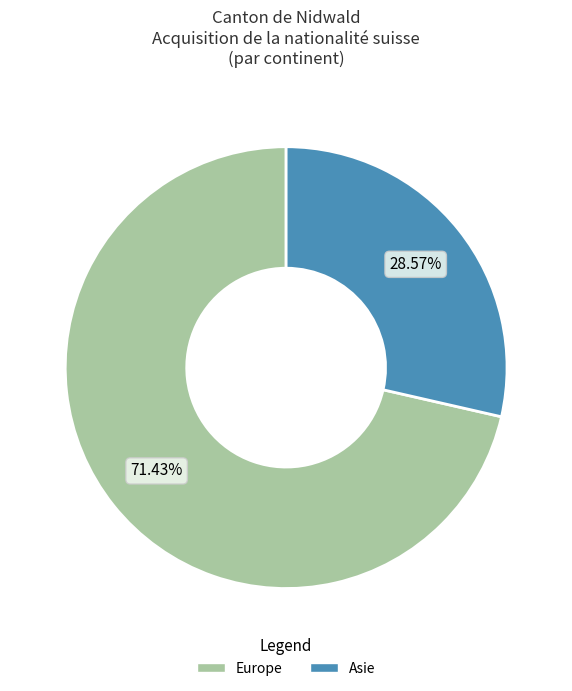

Does any single category account for the majority?

Yes